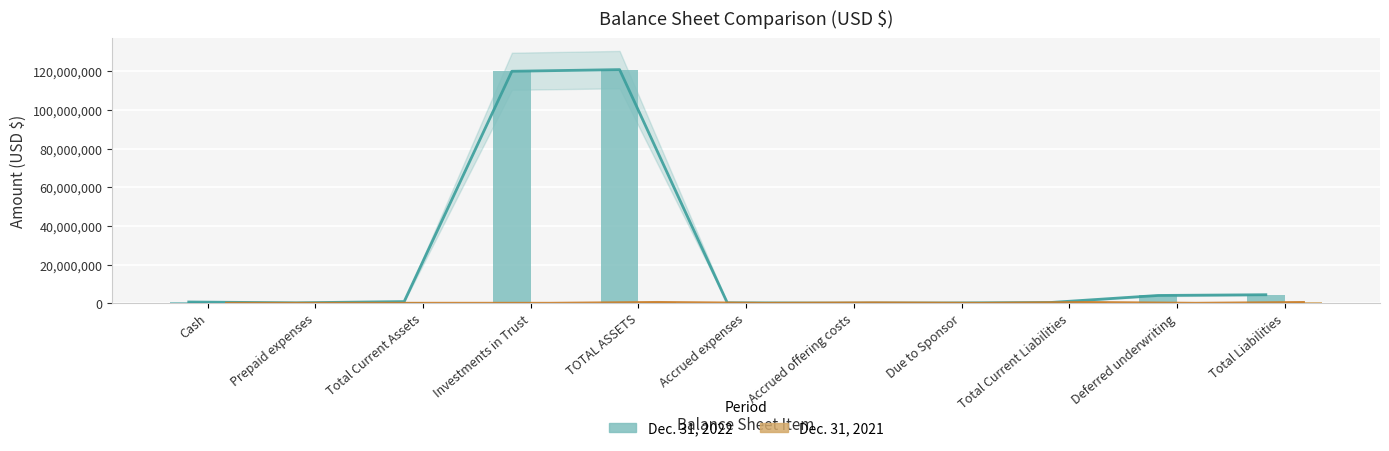

True or false: Dec. 31, 2021 has a value of 0 at Cash.

True